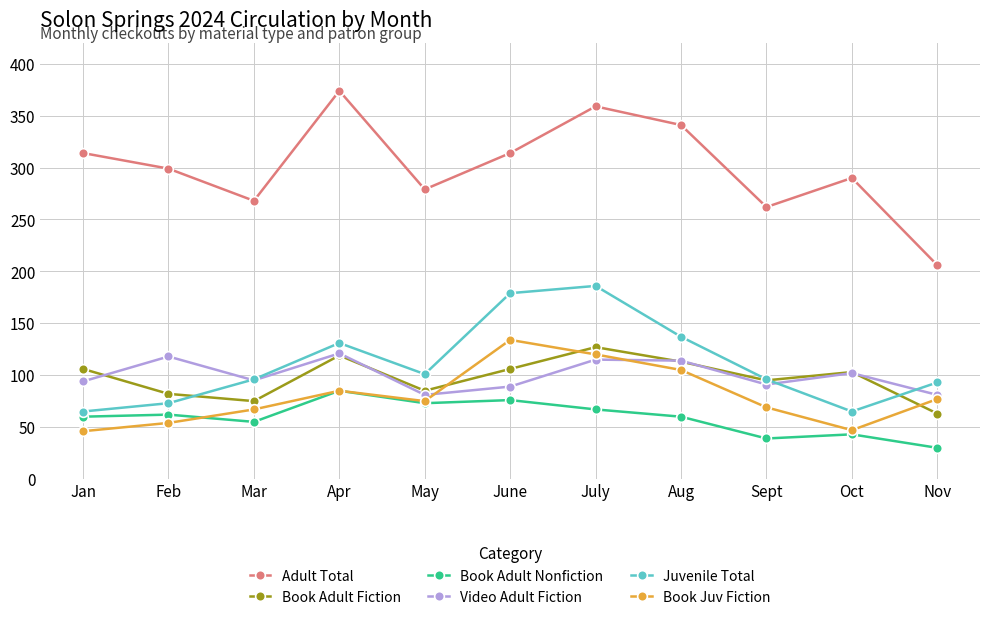

Which series has the widest spread of values?

Adult Total